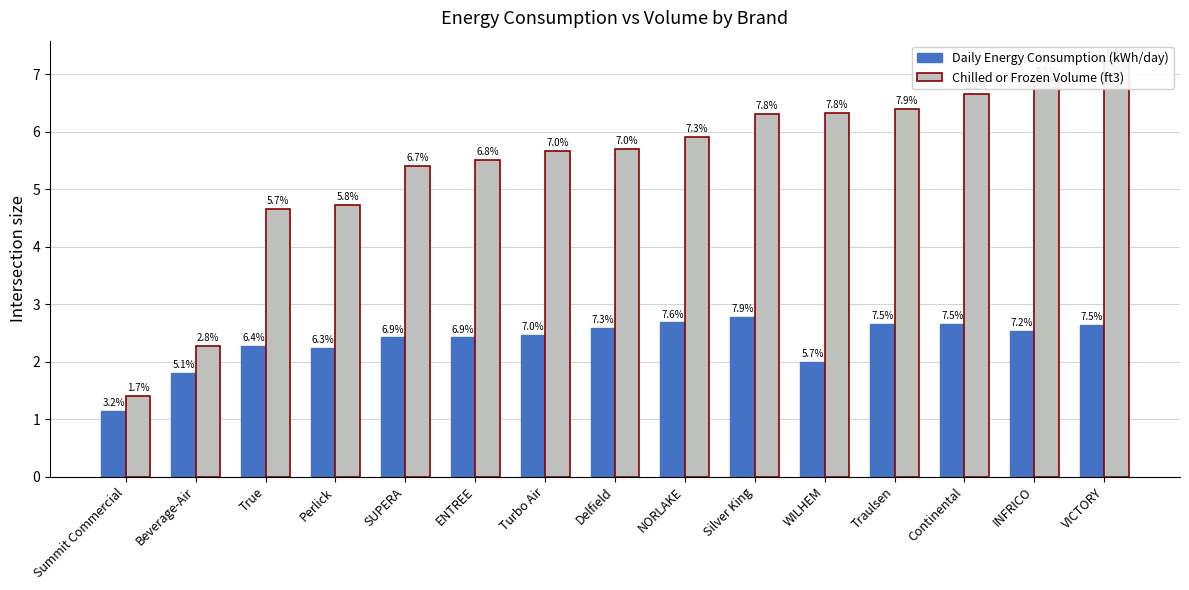

How many Daily Energy Consumption (kWh/day) values are between 2 and 3?

13